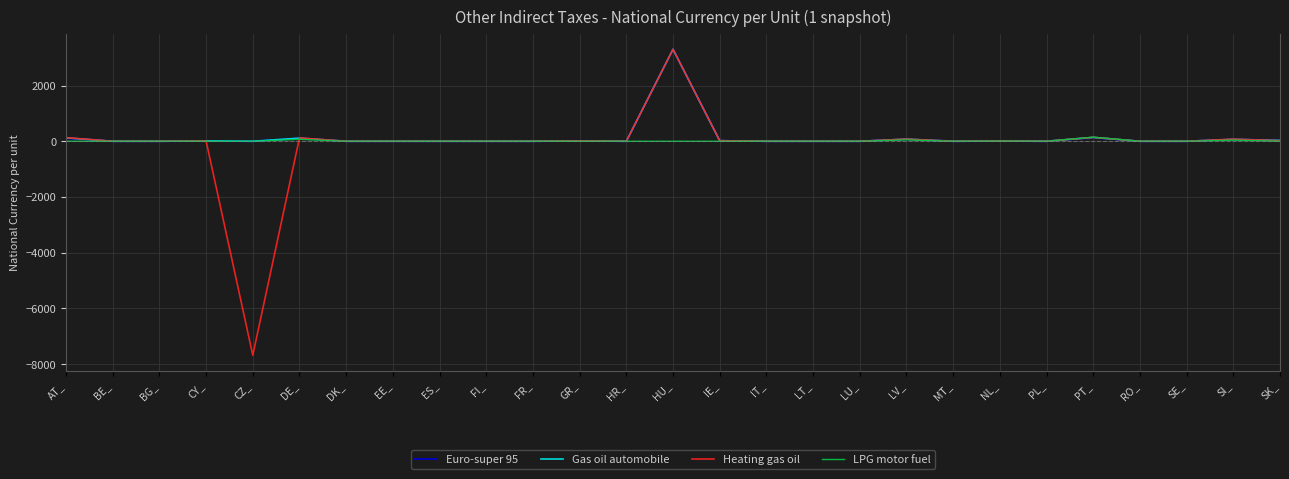

Is it true that Euro-super 95 equals -1750.8 at SE_?

False